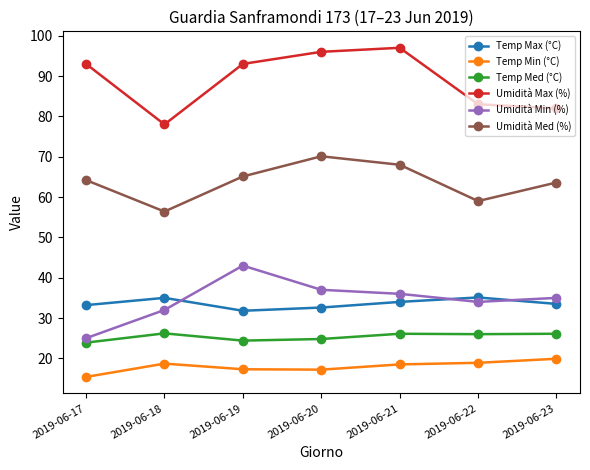

What value does the Umidità Max (%) series have at 2019-06-18?

78.0